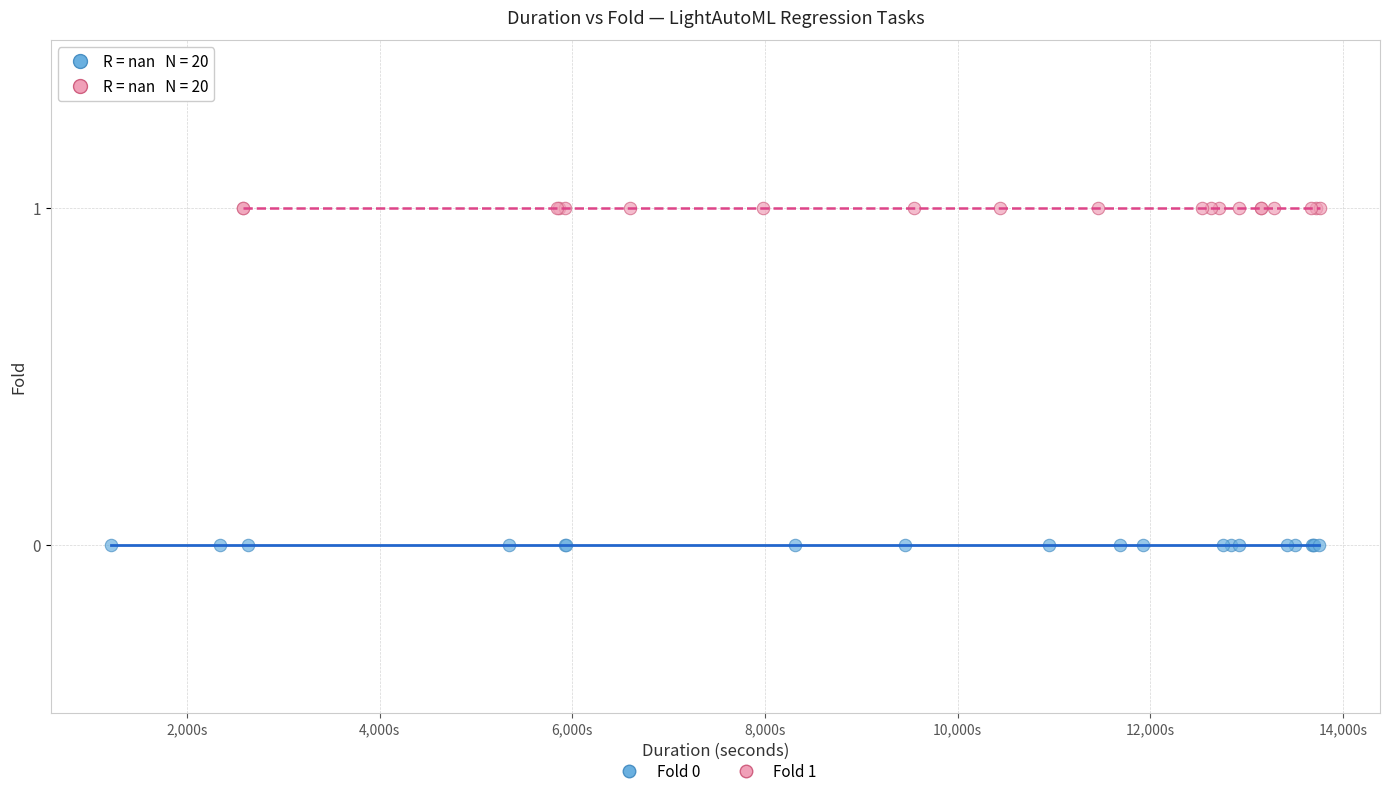

Which series reaches the maximum Y coordinate?

Fold 1